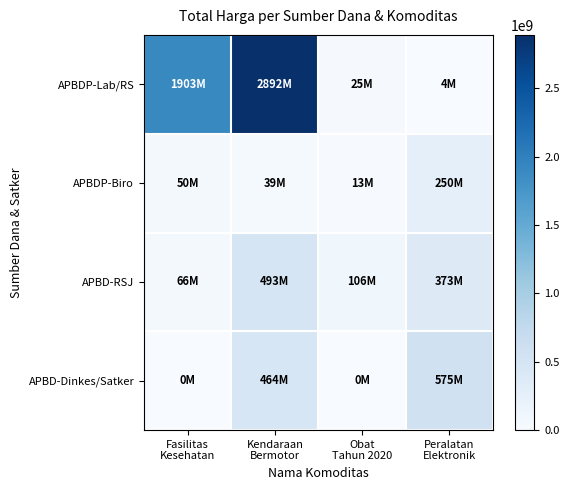

Reading left to right, what are all the values shown in this chart?

APBDP-Lab/RS: Fasilitas
Kesehatan=1903467900	Kendaraan
Bermotor=2892122000	Obat
Tahun 2020=24693960	Peralatan
Elektronik=4350000
APBDP-Biro: Fasilitas
Kesehatan=49730040	Kendaraan
Bermotor=39440000	Obat
Tahun 2020=12787500	Peralatan
Elektronik=250350000
APBD-RSJ: Fasilitas
Kesehatan=66441200	Kendaraan
Bermotor=493000000	Obat
Tahun 2020=106173810	Peralatan
Elektronik=373404000
APBD-Dinkes/Satker: Fasilitas
Kesehatan=0	Kendaraan
Bermotor=464002100	Obat
Tahun 2020=343000	Peralatan
Elektronik=575363000